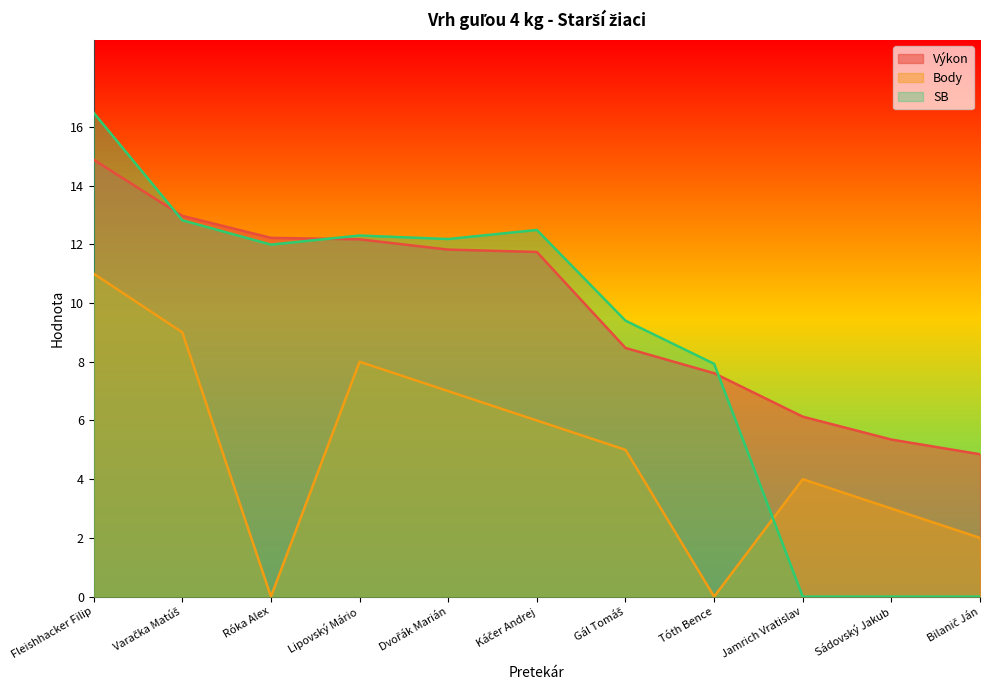

True or false: SB has a value of 12.5 at Káčer Andrej.

True